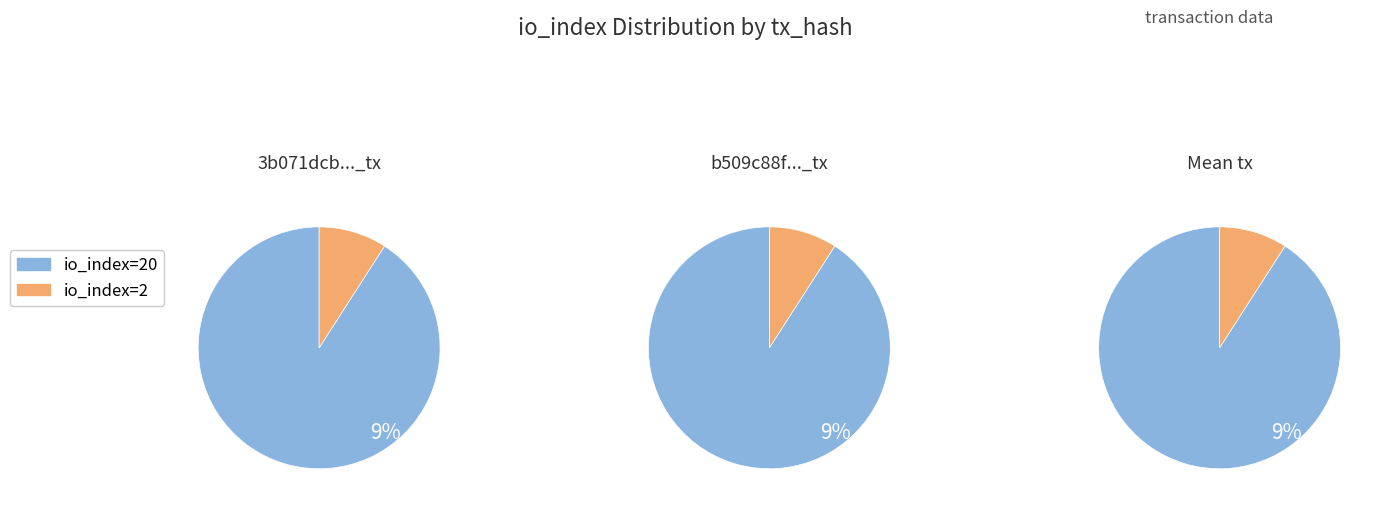

How many slices are in this pie chart?

2